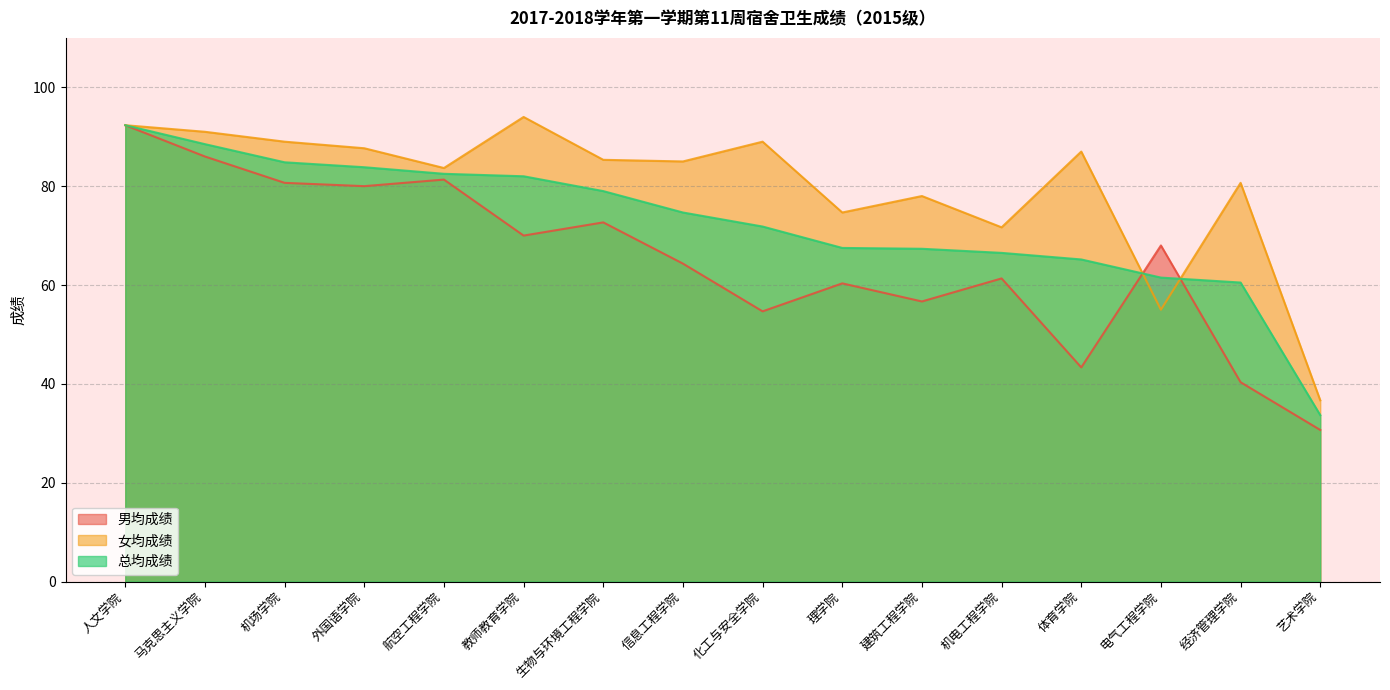

What is the label of the 6th point from the left?

教师教育学院